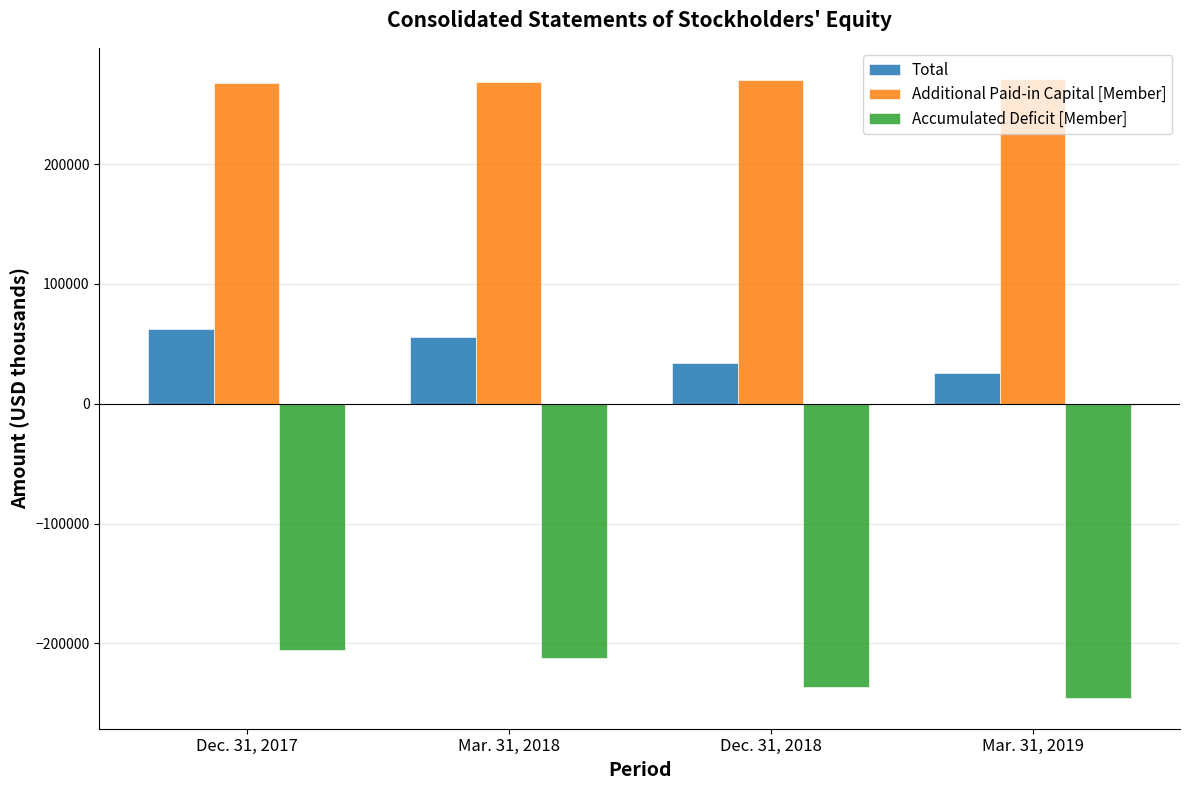

What is the label of the 4th bar from the left?

Mar. 31, 2019